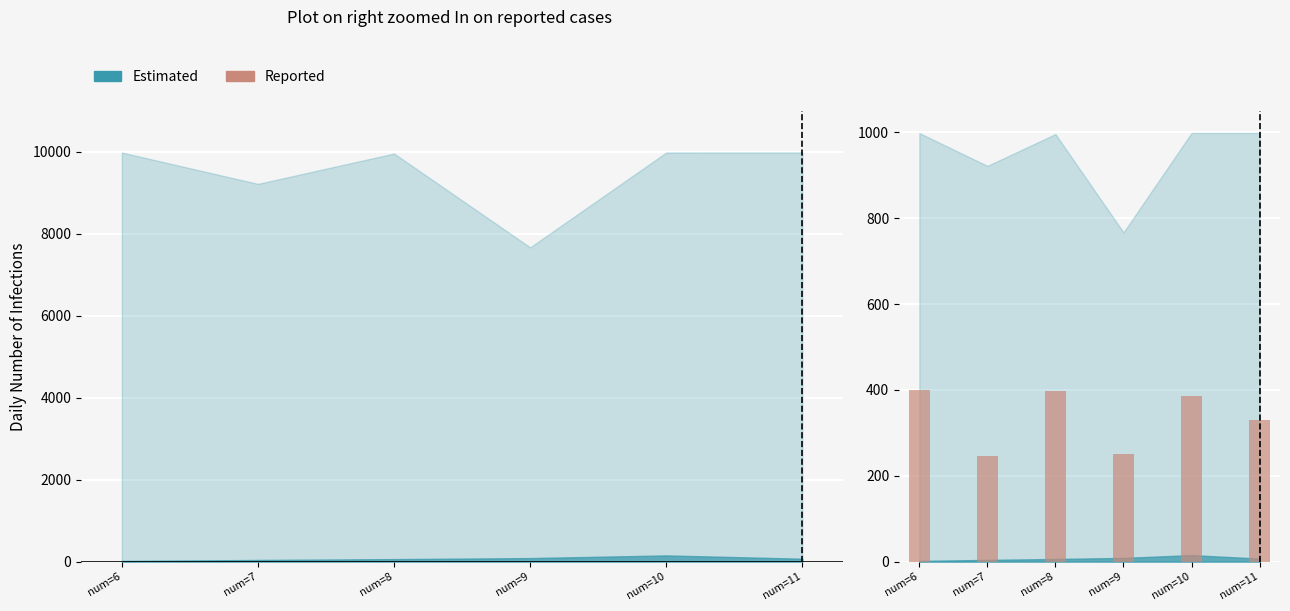

At which category does the chart reach its peak across all series?

num=8